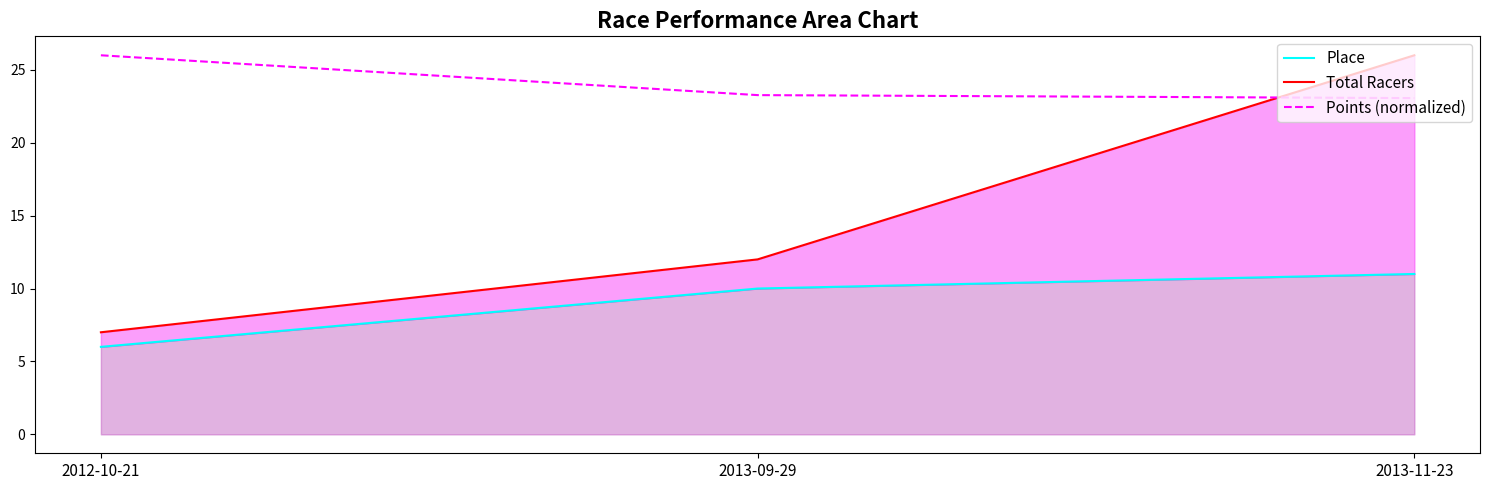

Between 2013-09-29 and 2013-11-23, which series saw the biggest shift?

Total Racers